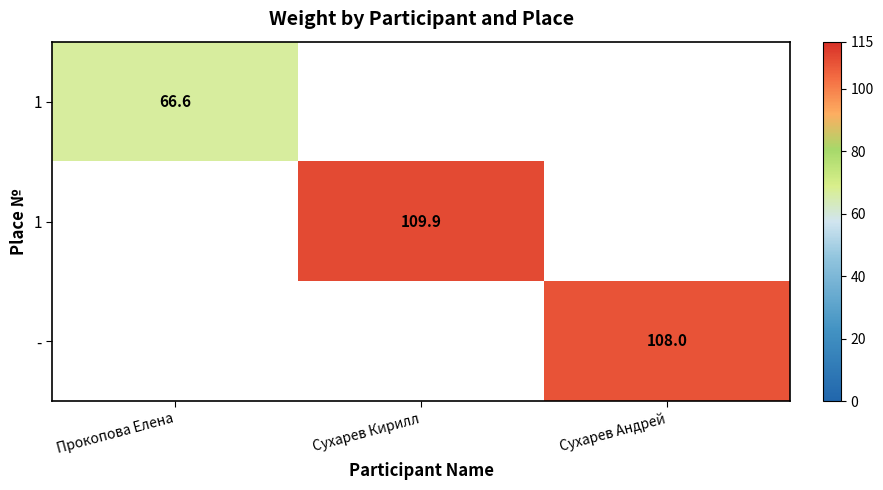

Which label corresponds to the largest value in the chart?

Сухарев Кирилл